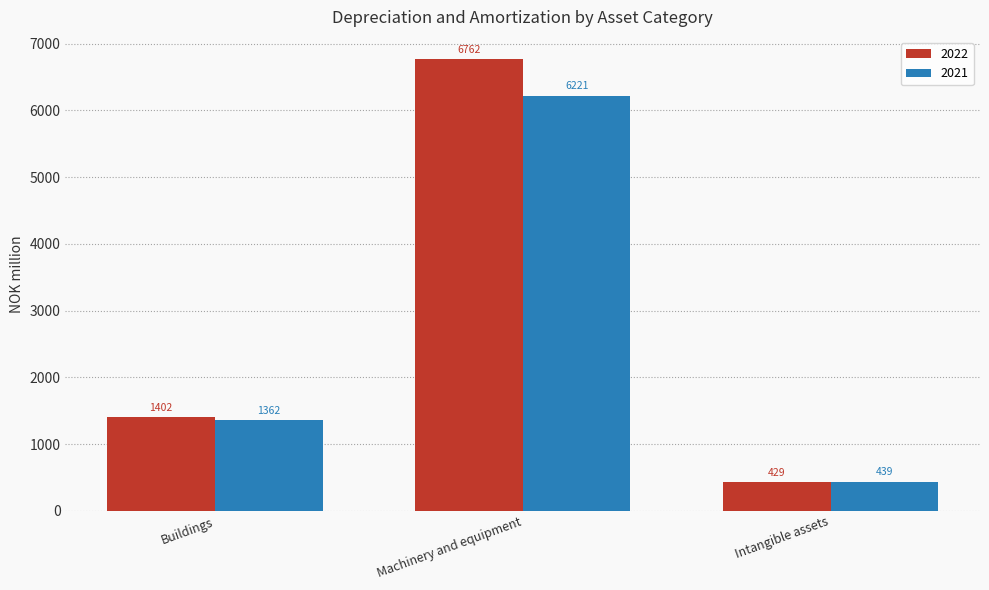

Reading left to right, extract all data points from this chart.

2022: Buildings=1402	Machinery and equipment=6762	Intangible assets=429
2021: Buildings=1362	Machinery and equipment=6221	Intangible assets=439